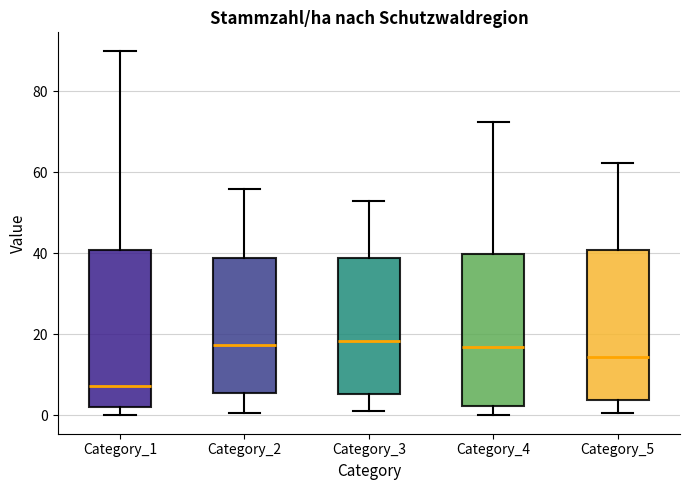

Where does the lower whisker of the box for Category_2 end on the y-axis? The values are not printed on the chart, so give them approximately, as read against the axis.

0